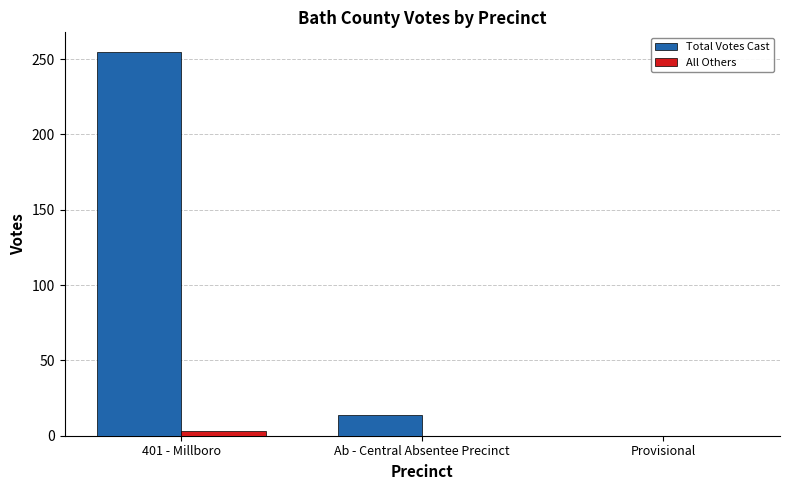

What is the maximum value shown in the chart?

255